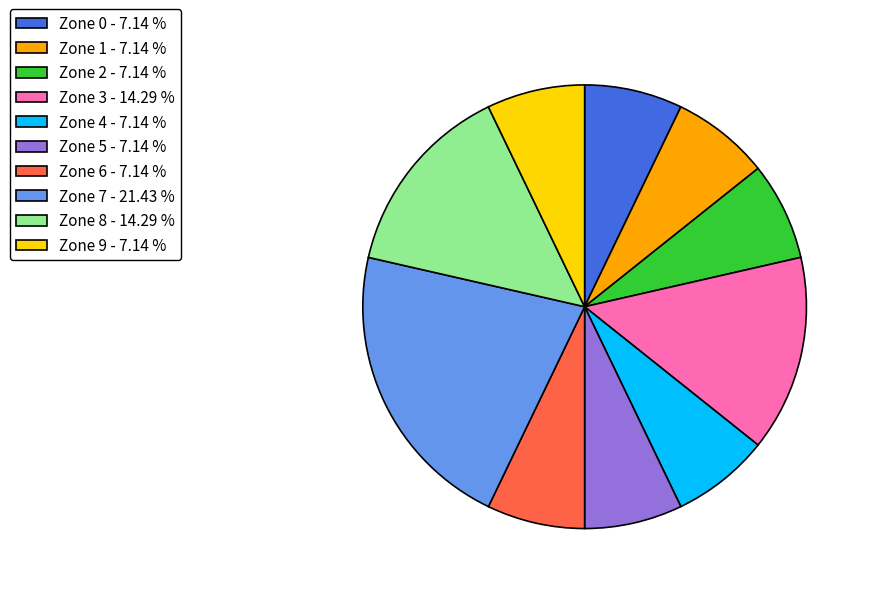

Approximately how many times larger is the value at Zone 4 - 7.14 % compared to Zone 1 - 7.14 %?

1.0